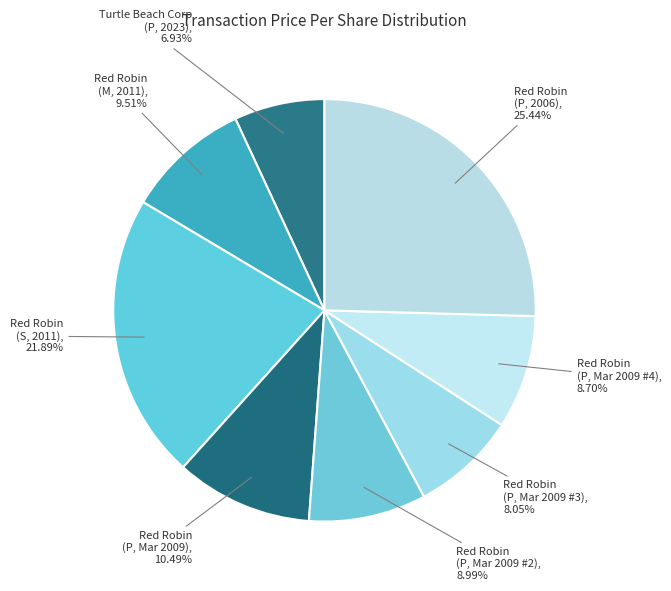

To the nearest percent, what is the difference between the largest and smallest slice percentages?

19%